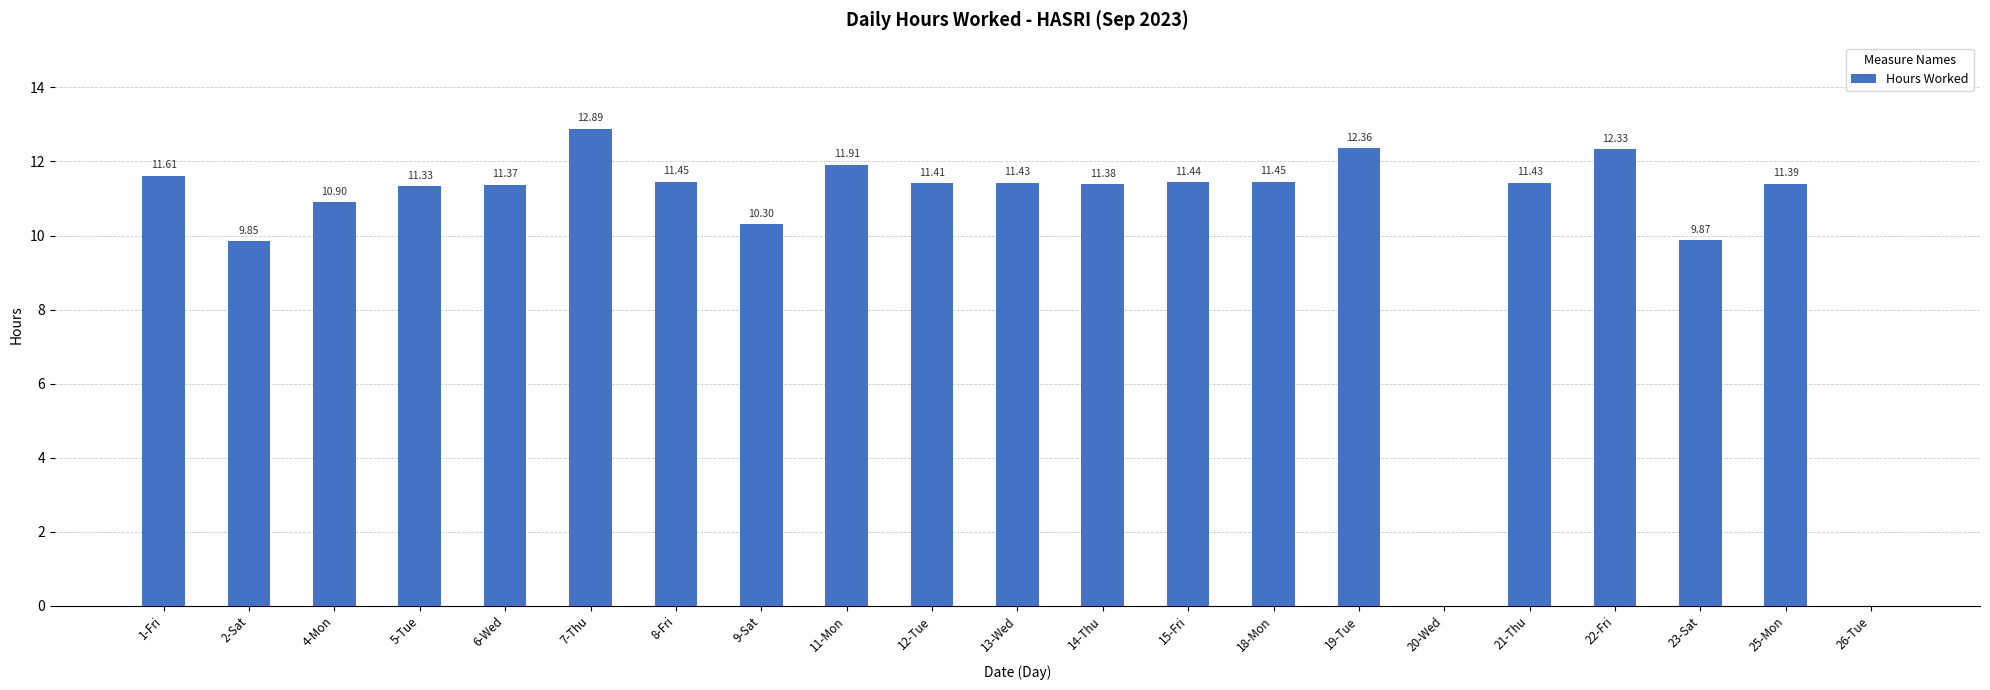

What is the change in value from 2-Sat to 15-Fri?

+1.6